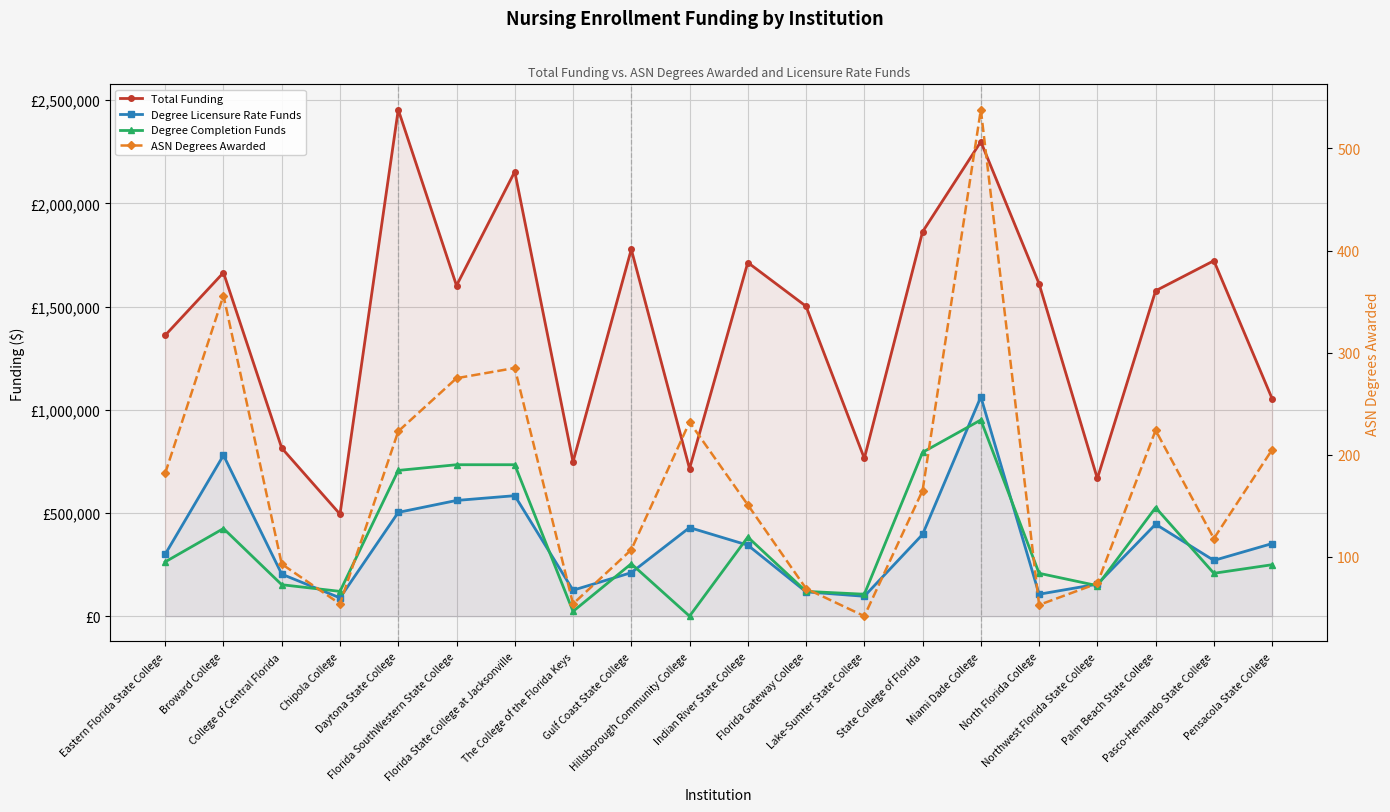

How many data points in Degree Completion Funds are above 253807?

10